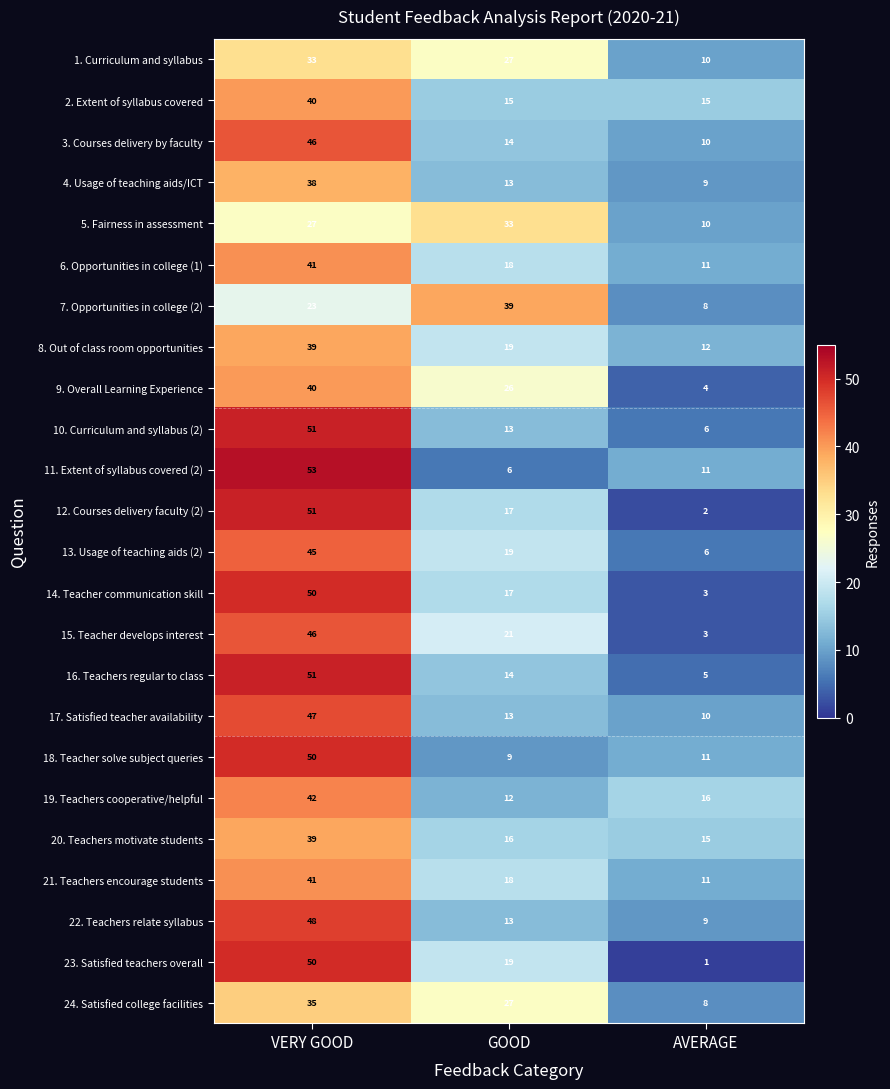

True or false: 6. Opportunities in college (1) has a value of 41 at VERY GOOD.

True